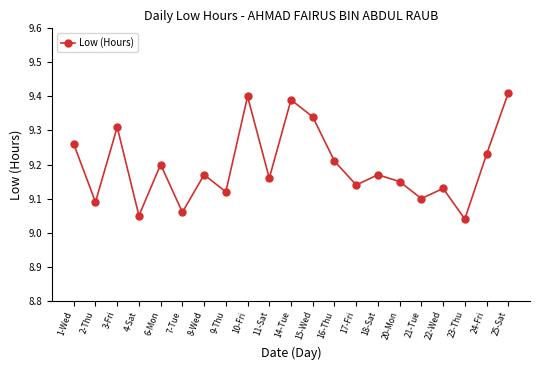

Which has a higher value, 1-Wed or 15-Wed?

15-Wed